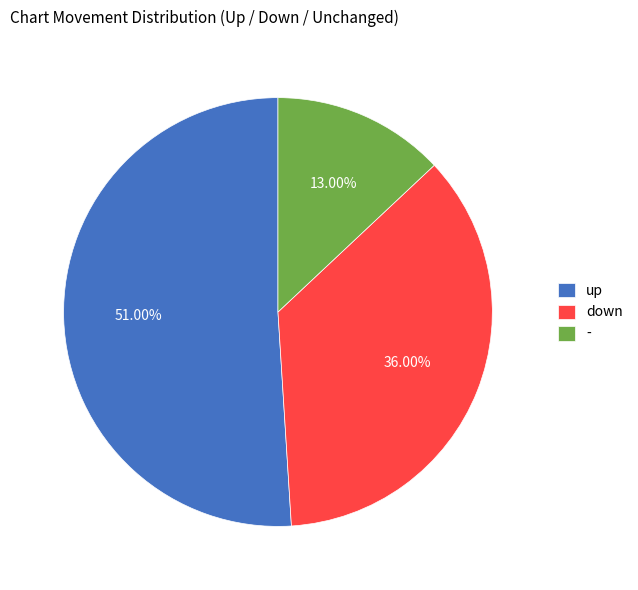

What percentage is NOT represented by -?

87.0%